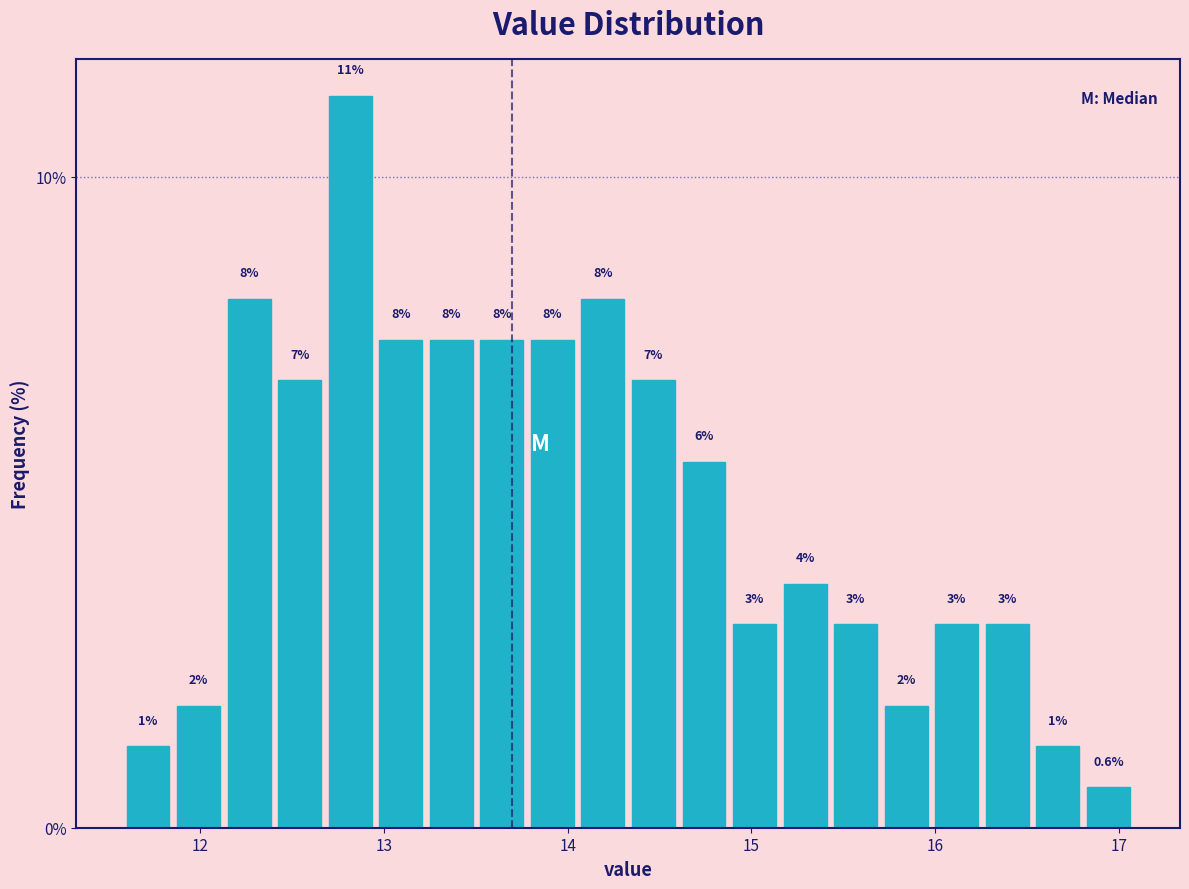

Read against the x-axis, roughly where is the centre of the tallest bar?

12.8